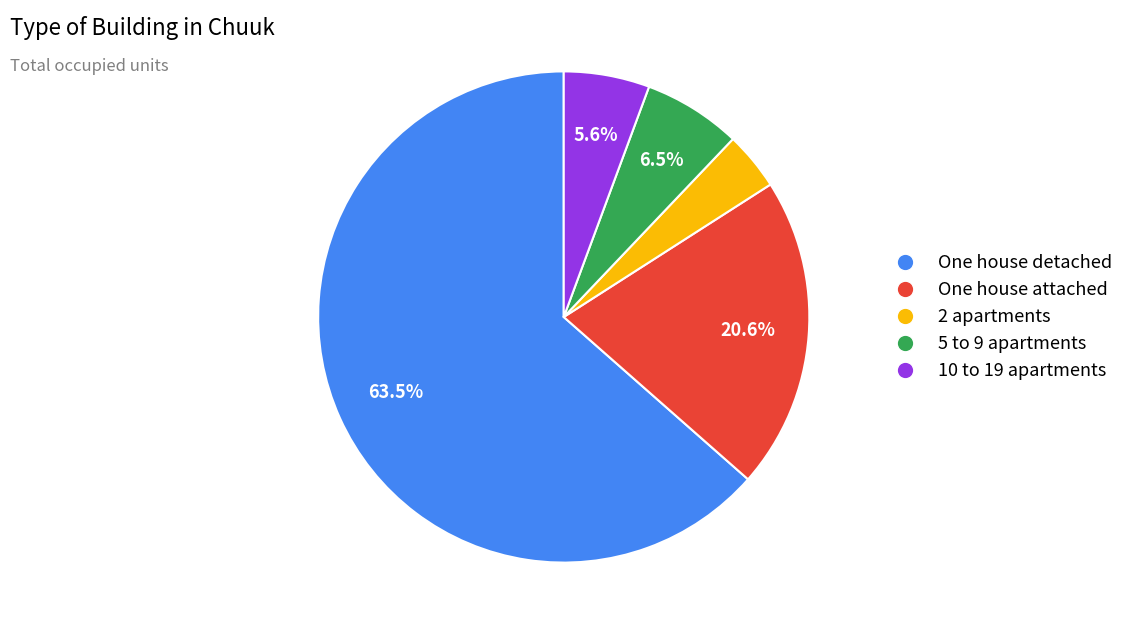

To the nearest percent, what is the difference between the 2 apartments and 5 to 9 apartments slice percentages?

3%